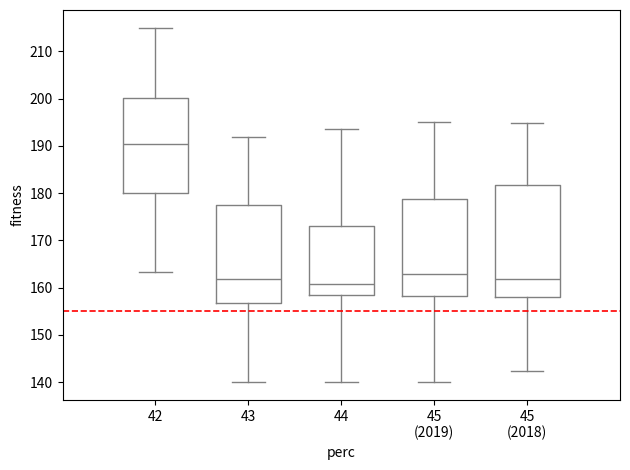

Which box has the lowest median line?

44